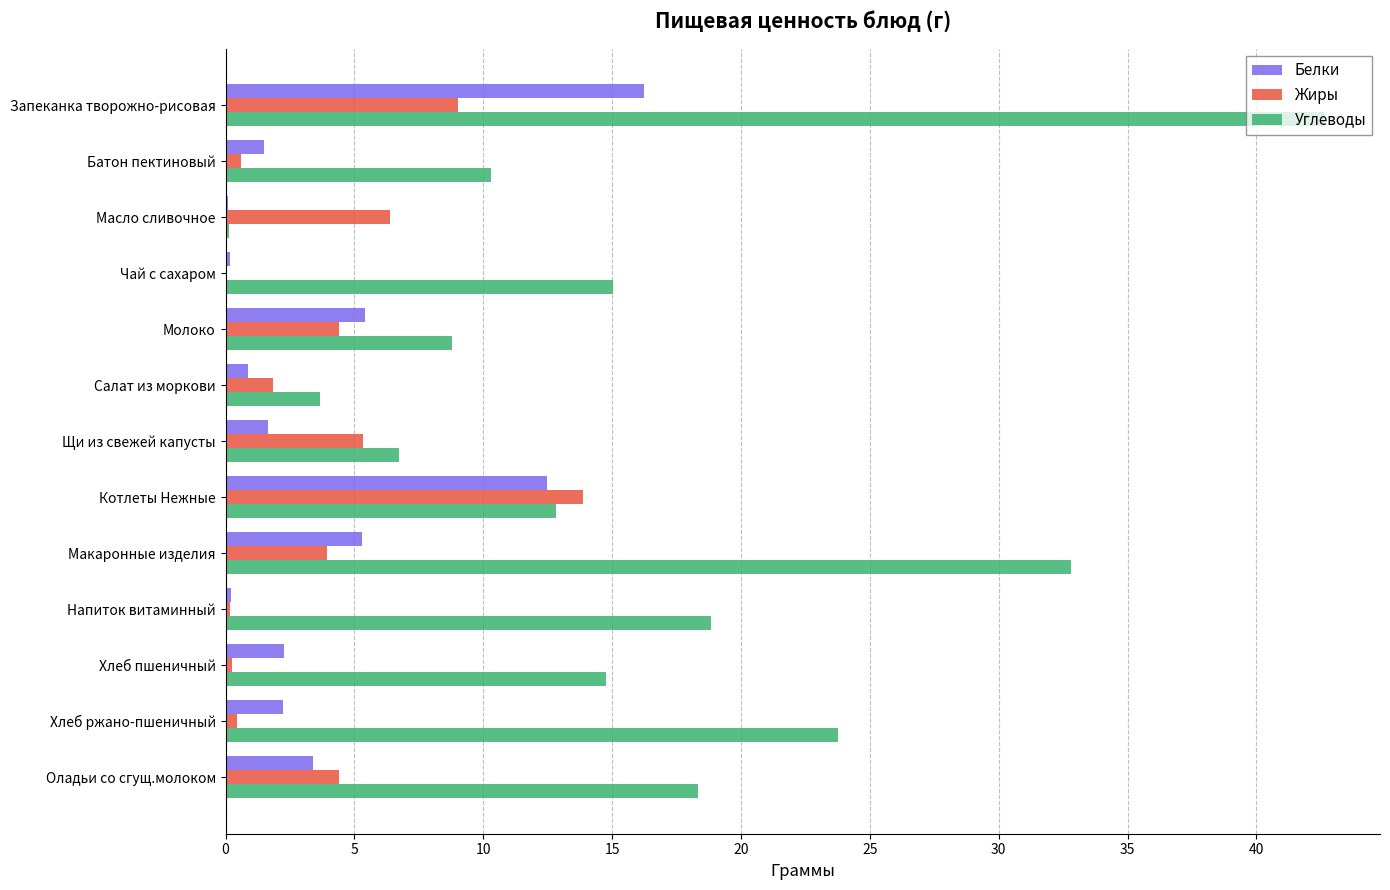

Which series changed the most between Батон пектиновый and Салат из моркови?

Углеводы